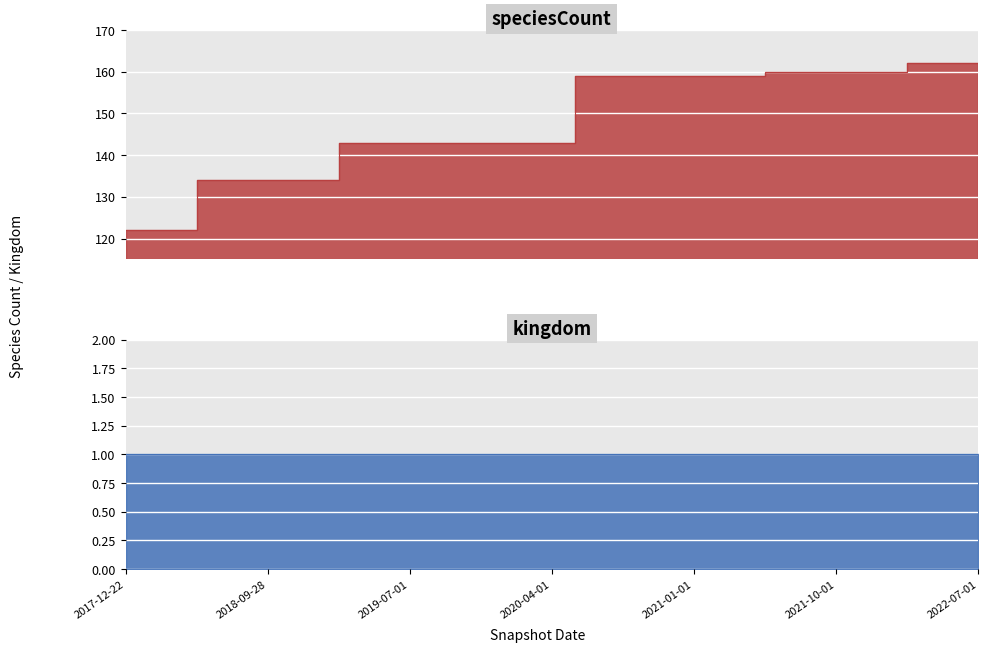

Rank the categories by value from highest to lowest.

2022-04-01, 2022-07-01, 2021-07-01, 2021-10-01, 2022-01-01, 2020-07-01, 2020-10-01, 2021-01-01, 2021-04-01, 2019-04-06, 2019-07-01, 2019-10-09, 2020-01-01, 2020-04-01, 2018-07-11, 2018-09-28, 2019-01-01, 2017-12-22, 2018-04-09